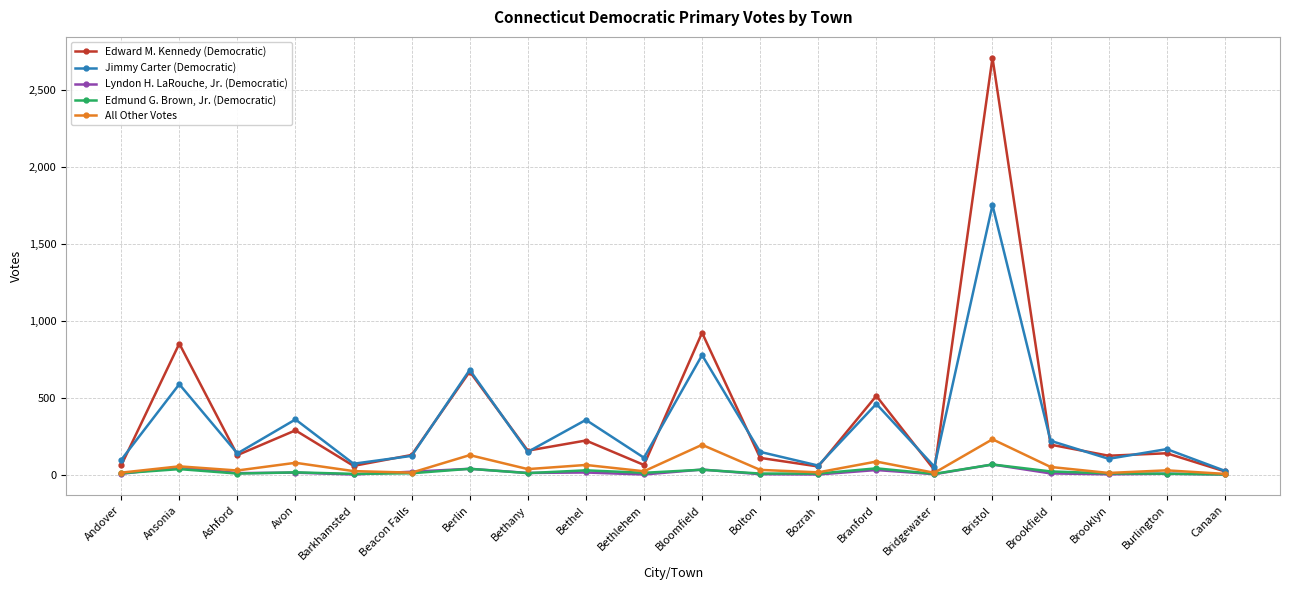

True or false: Lyndon H. LaRouche, Jr. (Democratic) and Jimmy Carter (Democratic) cross at least once.

False